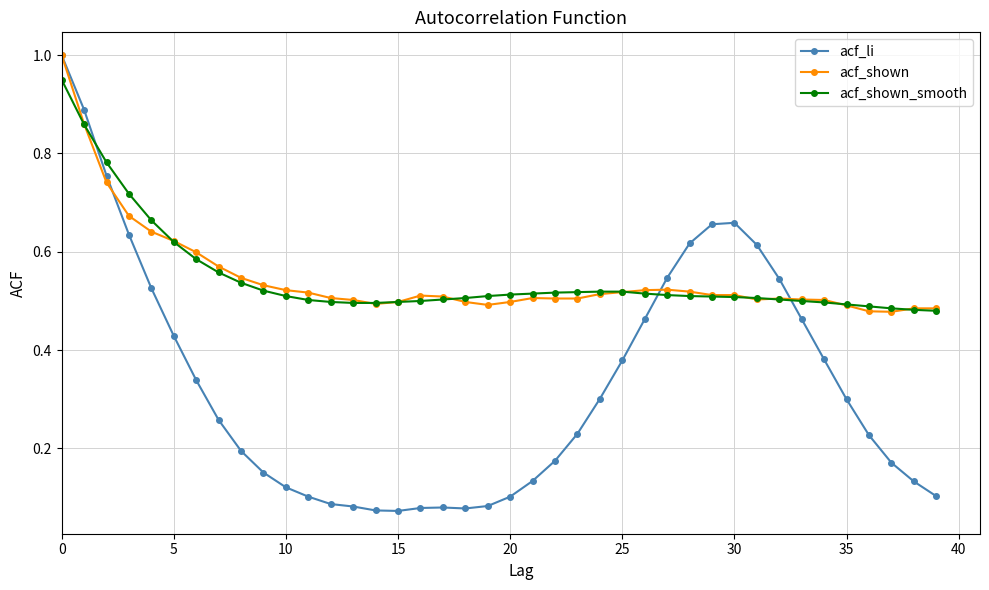

At how many categories does at least one series exceed 0?

40